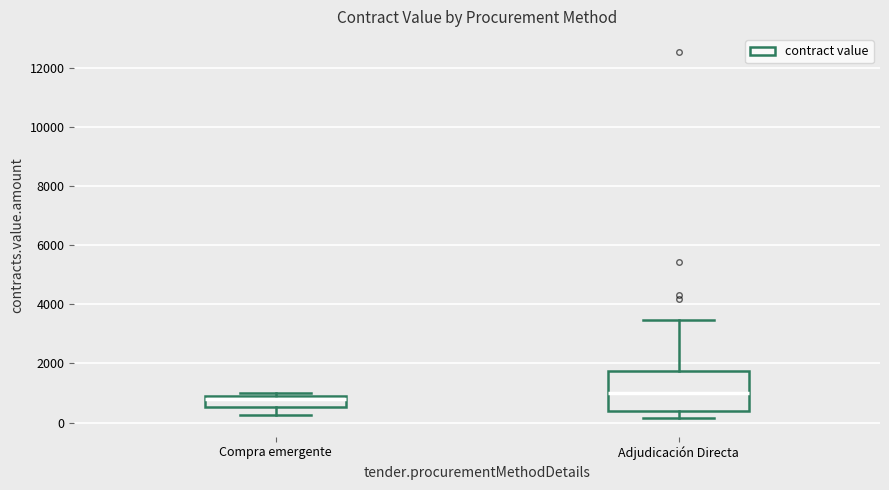

Reading left to right, transcribe this box plot: for each box, give where its median line is, the range the box spans, and where its two whiskers end, as read against the y-axis. The values are not printed on the chart, so give them approximately, as read against the axis.

Compra emergente: median 800 (just below the box's upper edge), box 600 to 800, whiskers 200 to 1000
Adjudicación Directa: median 1000, box 400 to 1800, whiskers 200 to 3400